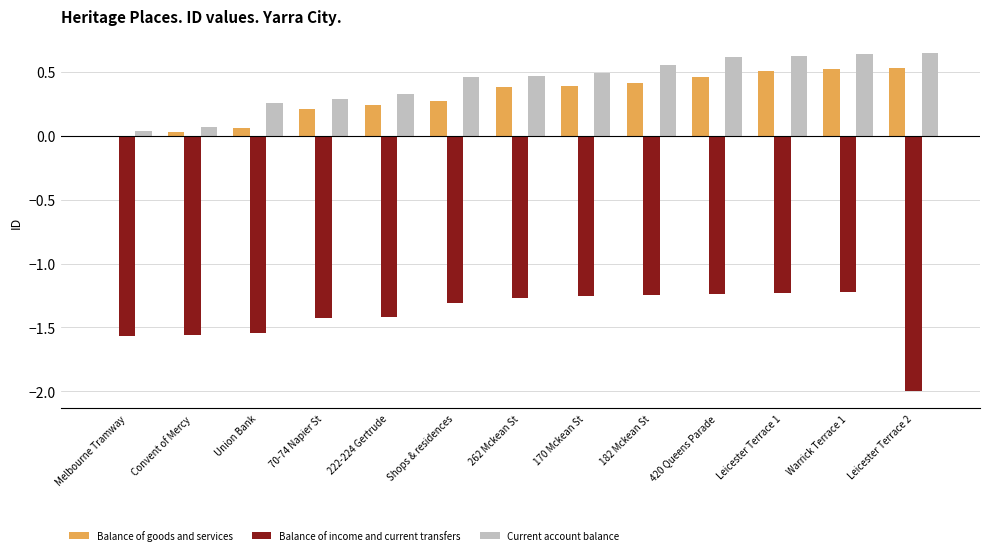

What is the sum of all Balance of income and current transfers values?

-18.3